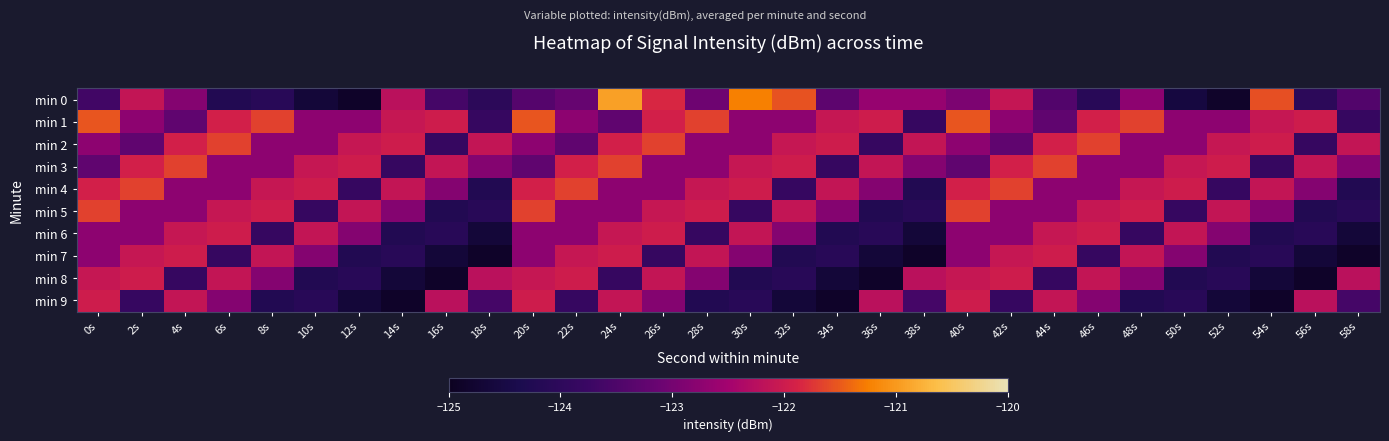

At how many categories does at least one series exceed -121?

1